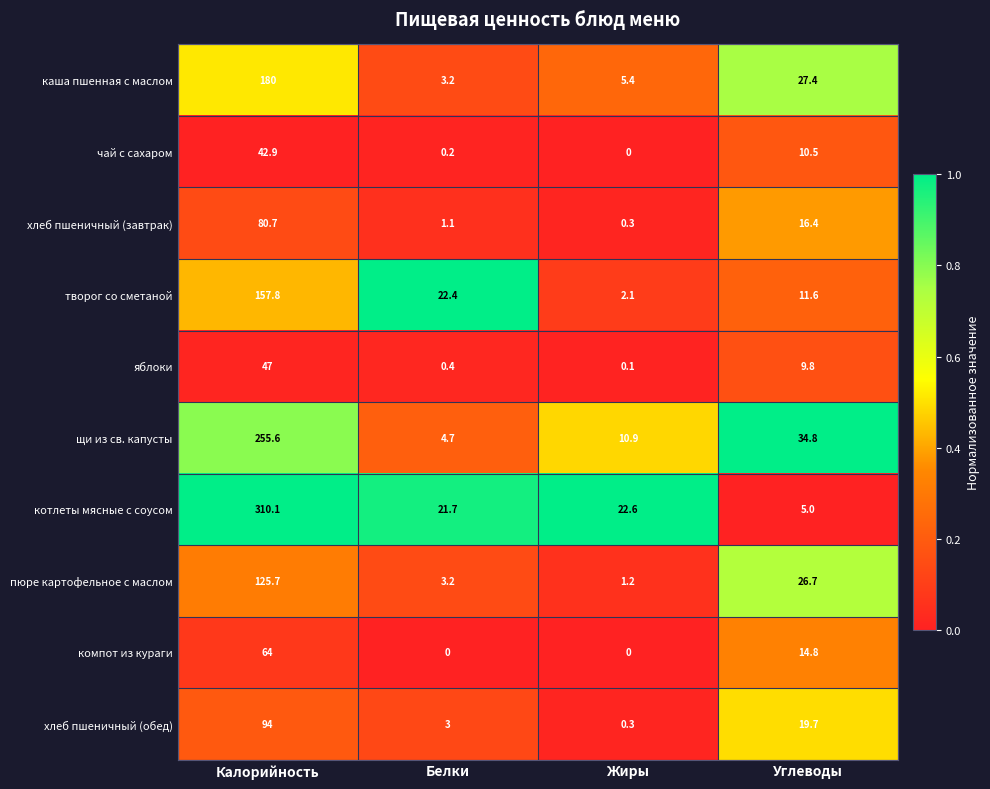

What is the sum of all каша пшенная с маслом values?

216.0